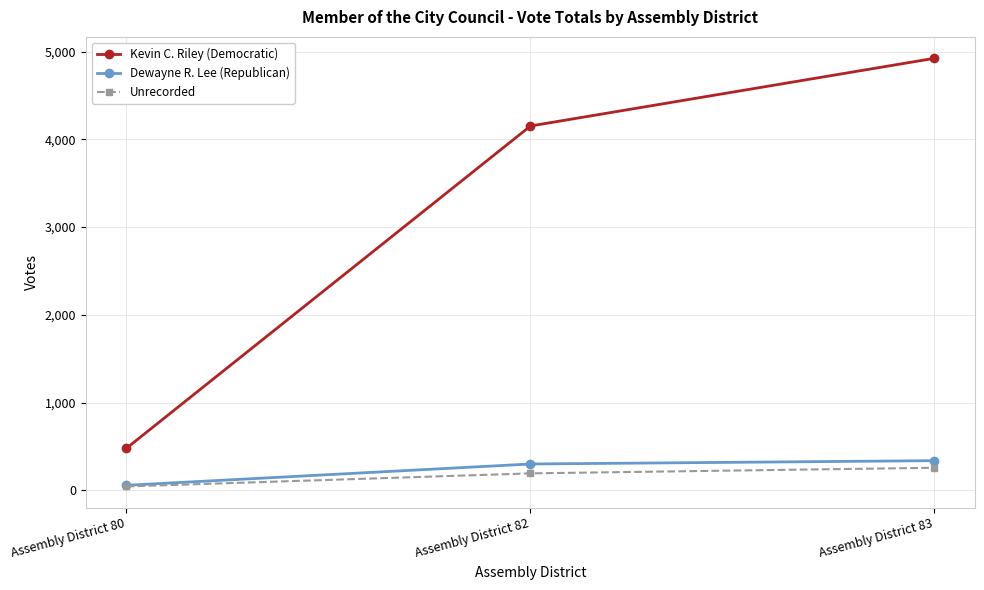

The value of Kevin C. Riley (Democratic) at Assembly District 80 is 280. True or false?

False